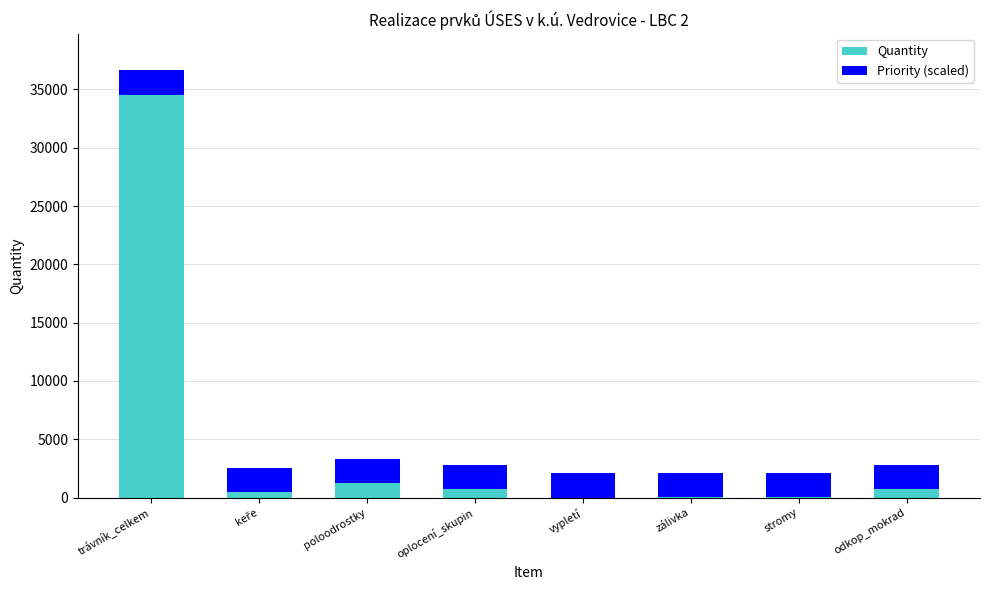

Read the Quantity value at zálivka.

18.0